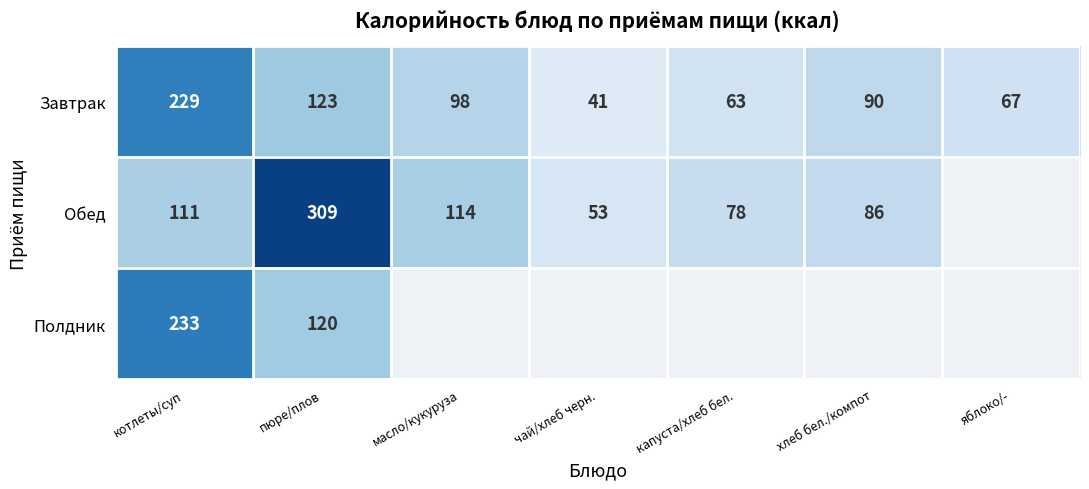

How many values in the Завтрак series are below 90?

3